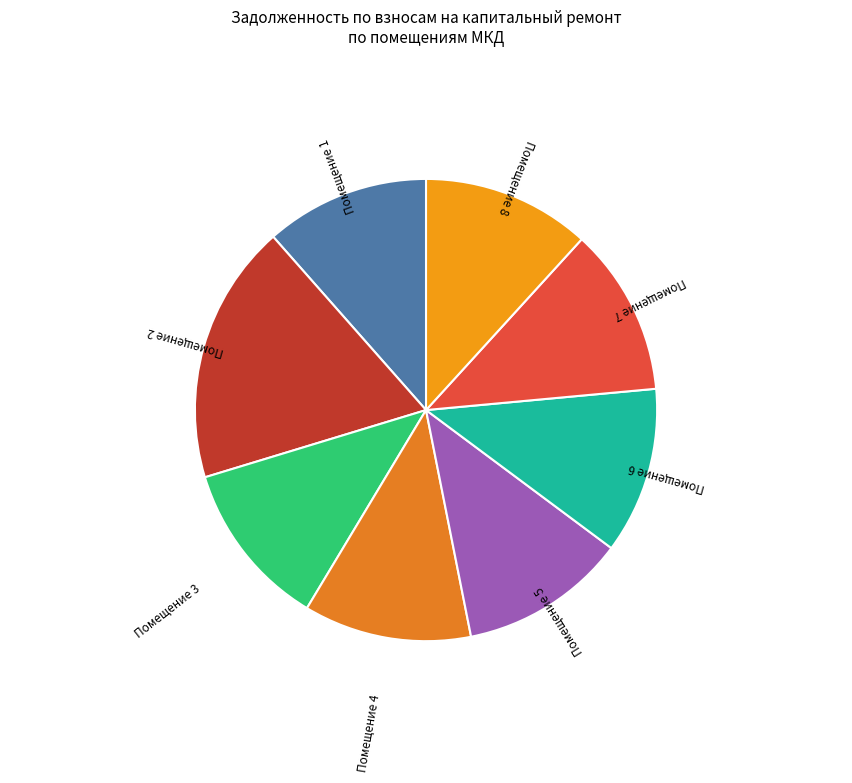

Which category has the biggest portion of the pie?

Помещение 2